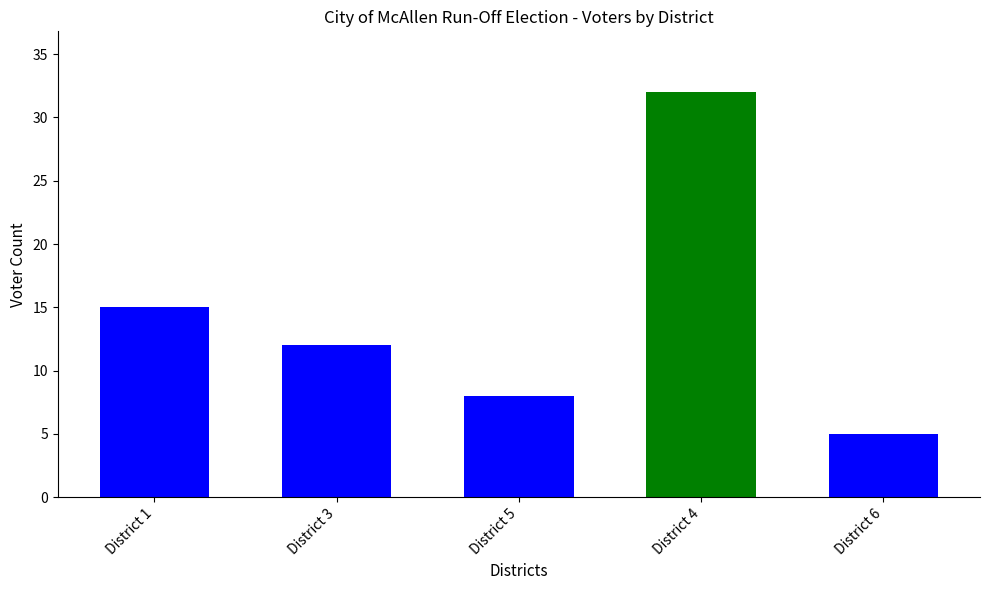

What is the ratio of the value at District 3 to the value at District 4?

0.4